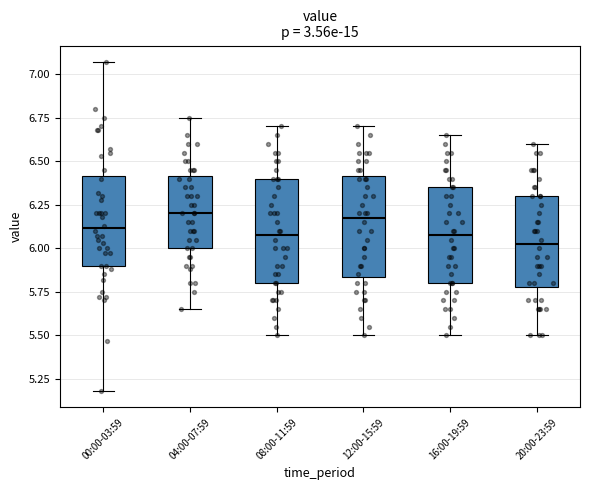

Reading left to right, read every box against the y-axis: the position of its median line, the range the box covers, and the ends of its whiskers. The values are not printed on the chart, so give them approximately, as read against the axis.

00:00-03:59: median 6.10, box 5.90 to 6.40, whiskers 5.20 to 7.05
04:00-07:59: median 6.20, box 6.00 to 6.40, whiskers 5.65 to 6.75
08:00-11:59: median 6.10, box 5.80 to 6.40, whiskers 5.50 to 6.70
12:00-15:59: median 6.20, box 5.85 to 6.40, whiskers 5.50 to 6.70
16:00-19:59: median 6.10, box 5.80 to 6.35, whiskers 5.50 to 6.65
20:00-23:59: median 6.05, box 5.80 to 6.30, whiskers 5.50 to 6.60